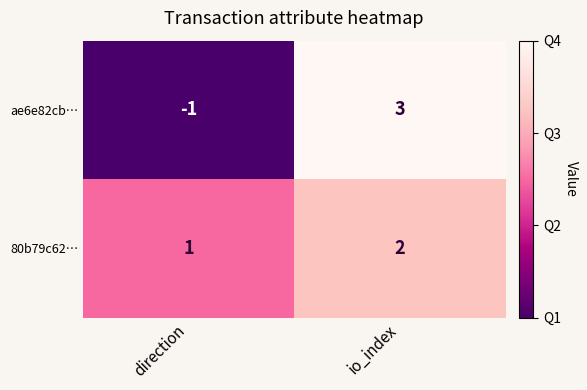

How many data points does each series have?

2